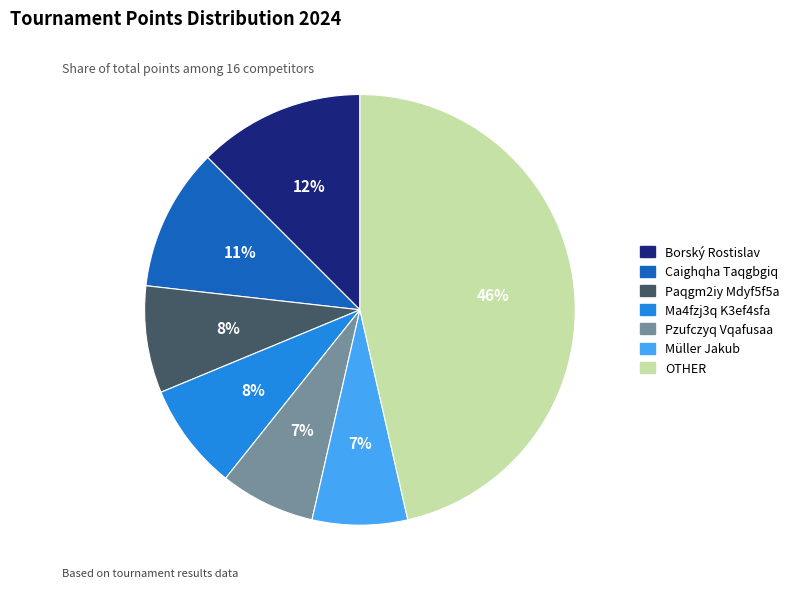

Do Pzufczyq Vqafusaa and Caighqha Taqgbgiq together represent more than half of the pie?

No